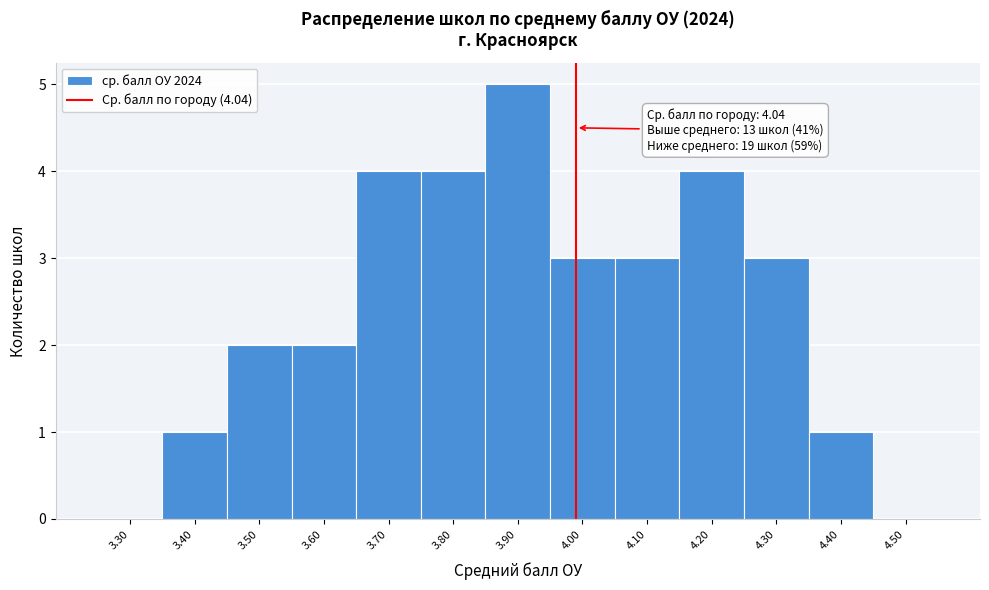

Reading left to right, what are all the values shown in this chart?

3.30=0	3.40=1	3.50=2	3.60=2	3.70=4	3.80=4	3.90=5	4.00=3	4.10=3	4.20=4	4.30=3	4.40=1	4.50=0